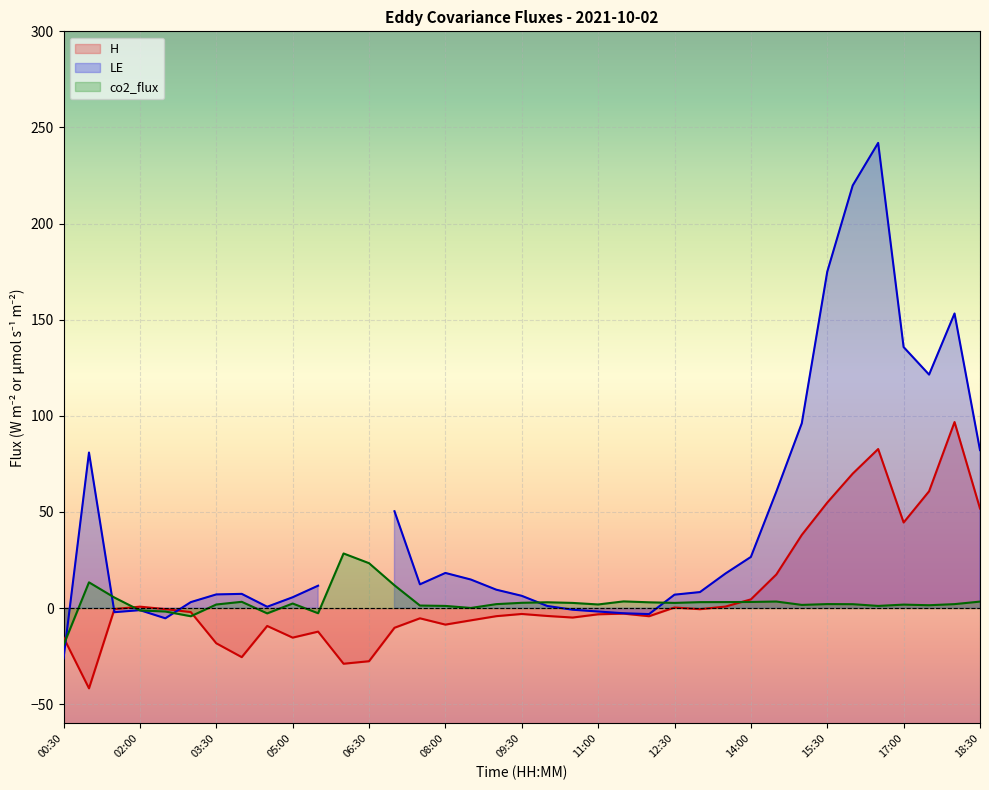

True or false: H has a value of -42.6 at 06:30.

False